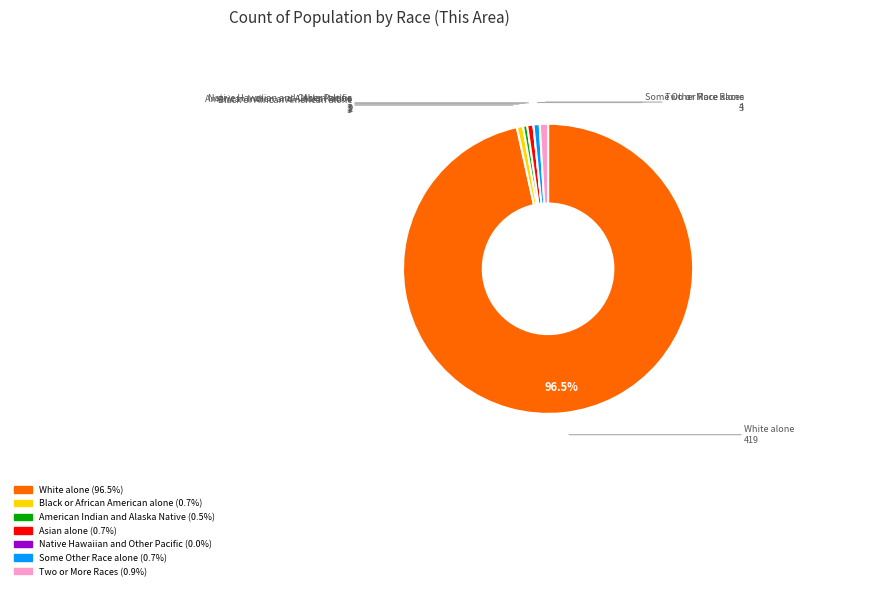

Between Some Other Race alone and White alone, which is larger?

White alone